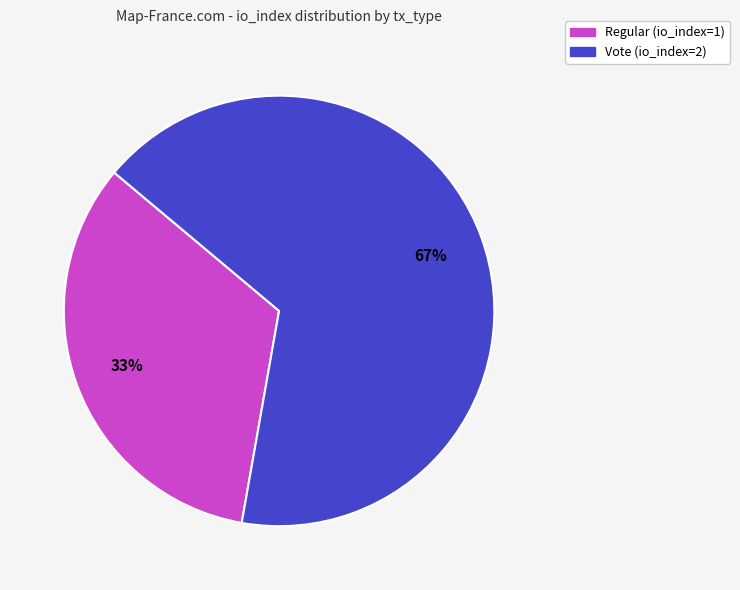

Is there any slice that represents more than half of the pie?

Yes